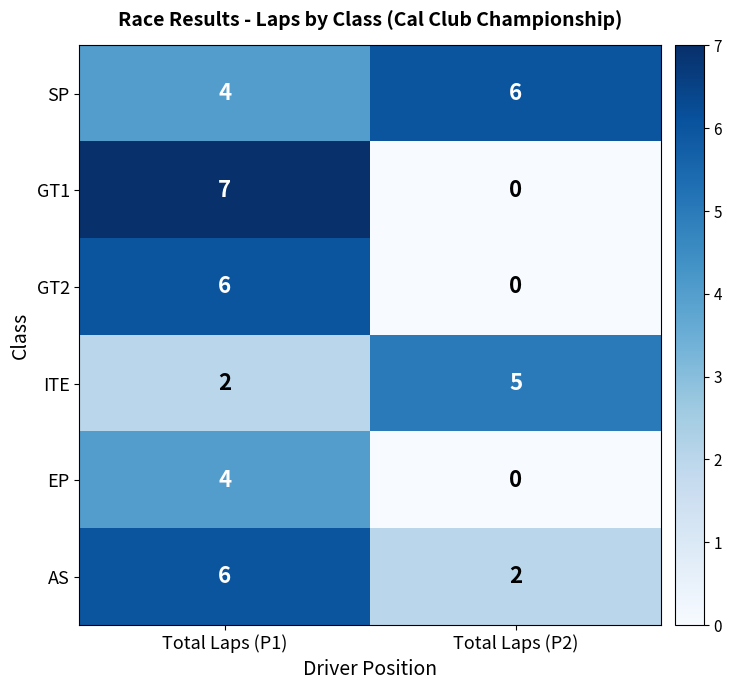

What is the sum of the EP values at Total Laps (P2) and Total Laps (P1)?

4